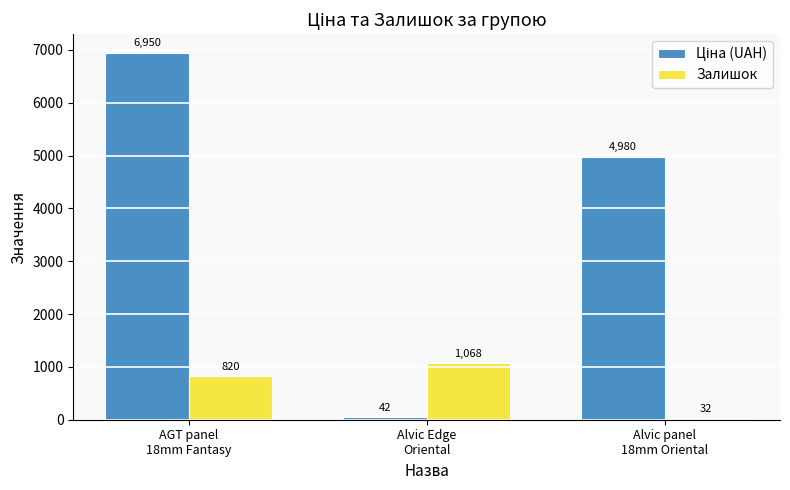

What is the label of the 1st bar from the right?

Alvic panel
18mm Oriental